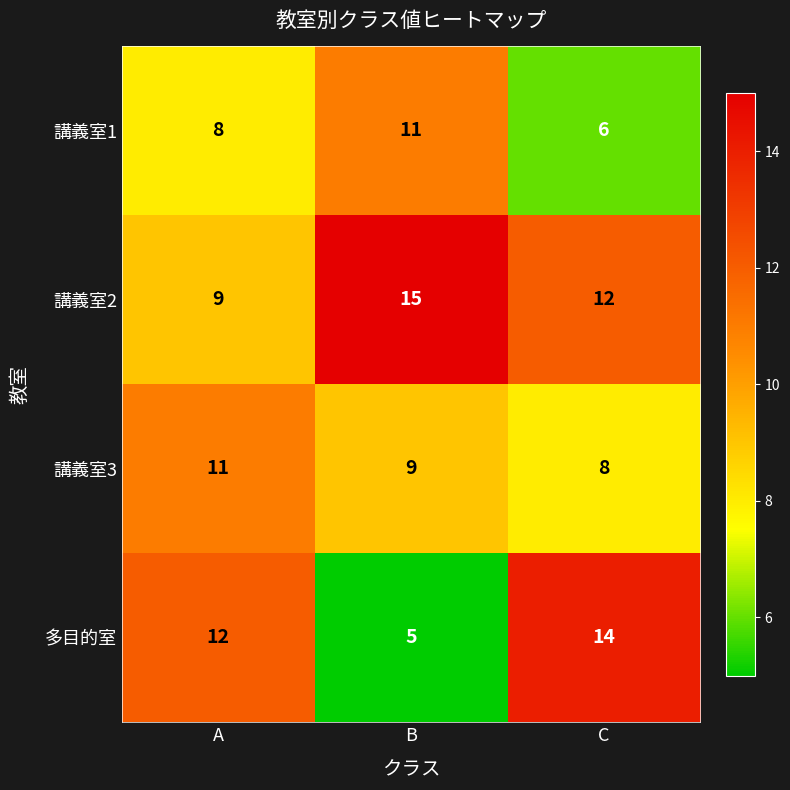

Reading right to left, list all the values displayed in this chart.

講義室1: C=6	B=11	A=8
講義室2: C=12	B=15	A=9
講義室3: C=8	B=9	A=11
多目的室: C=14	B=5	A=12